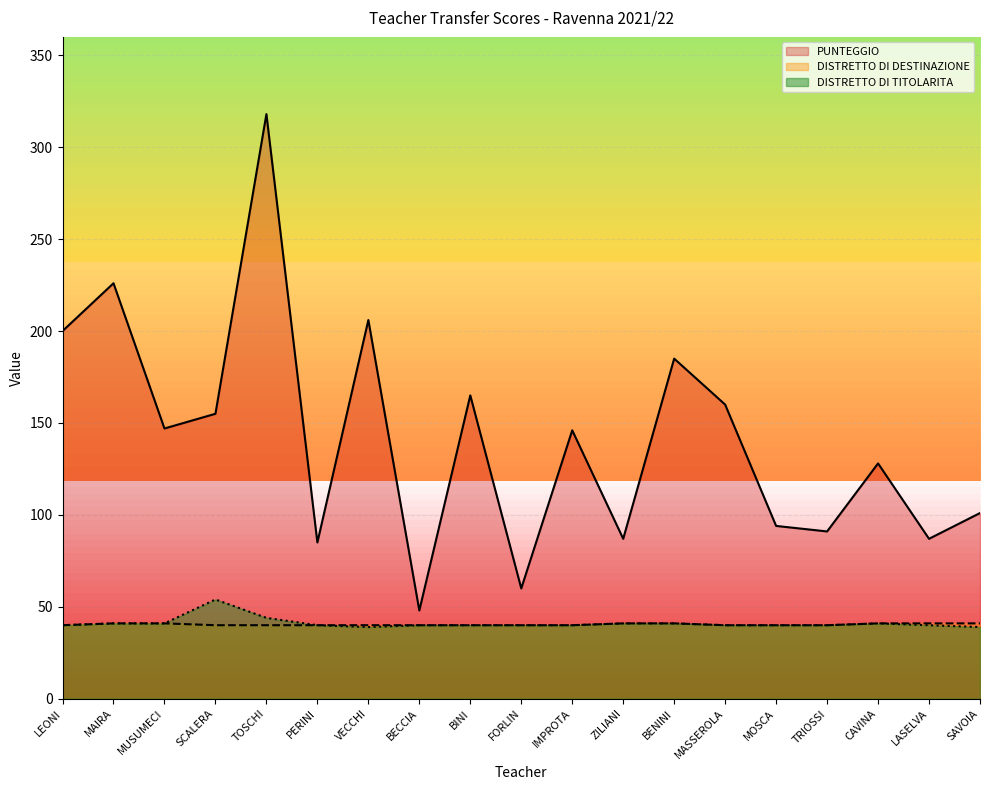

Is it true that DISTRETTO DI DESTINAZIONE equals 41 at ZILIANI?

True